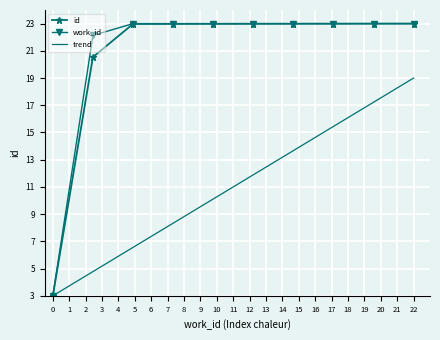

What is the maximum value shown in the chart?

23.0